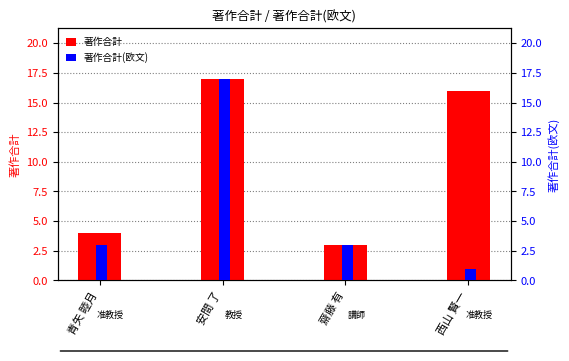

What are all the series names shown in the legend?

著作合計, 著作合計(欧文)